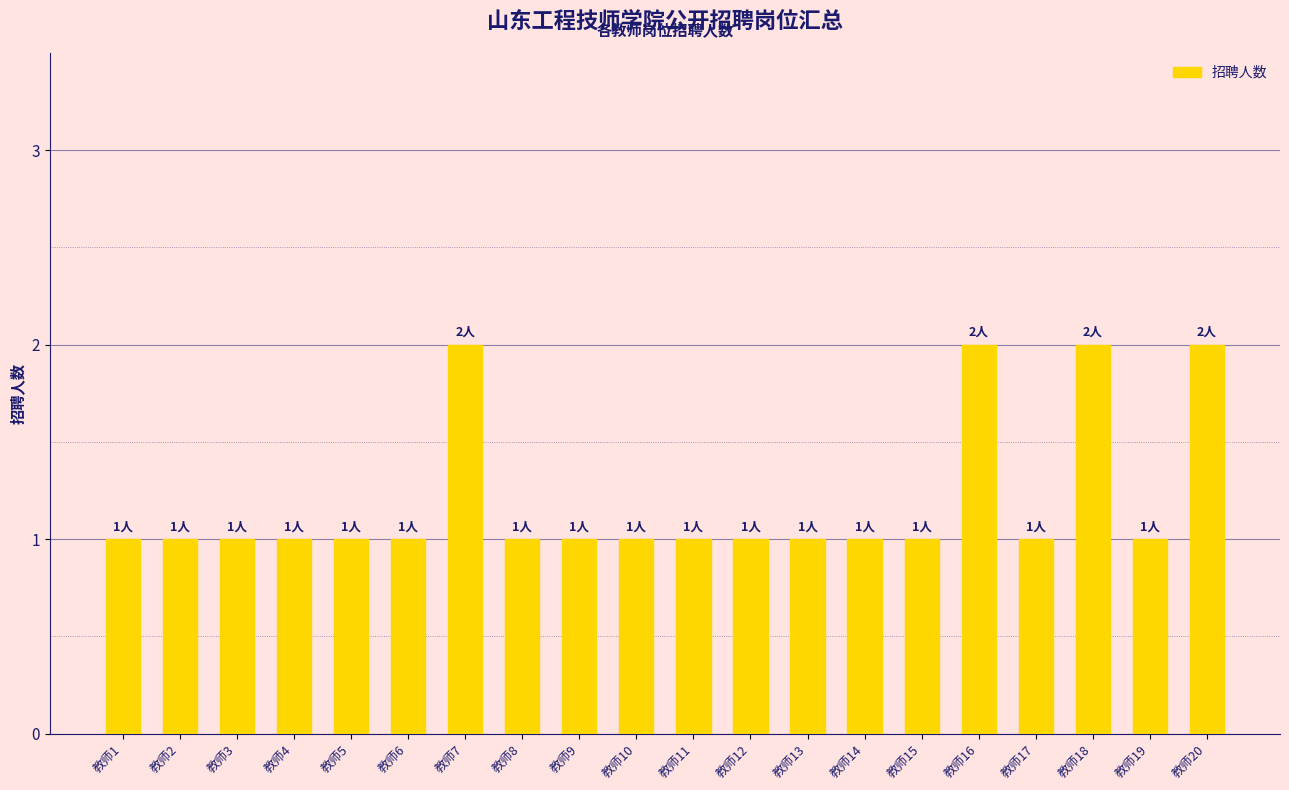

What is the value of the 16th bar from the left?

2